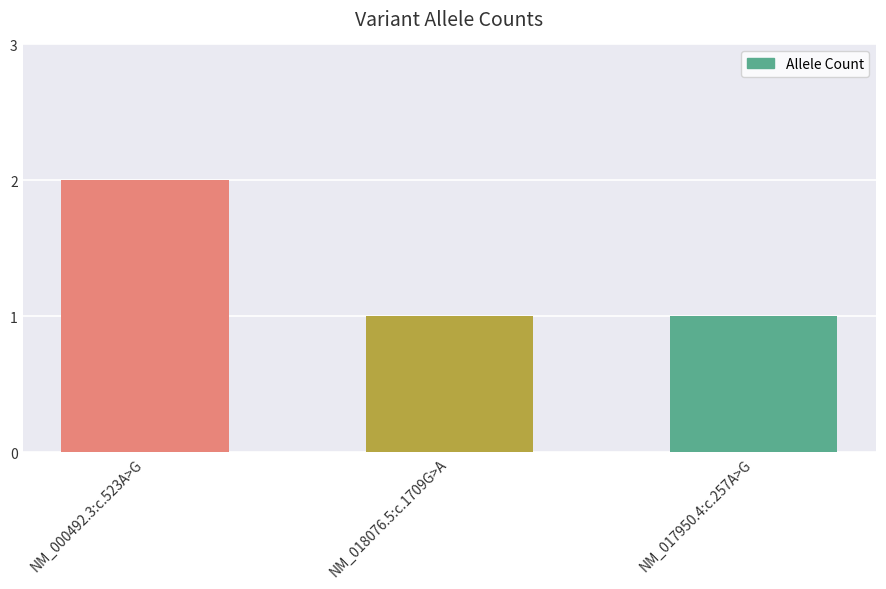

Read the value at NM_018076.5:c.1709G>A.

1